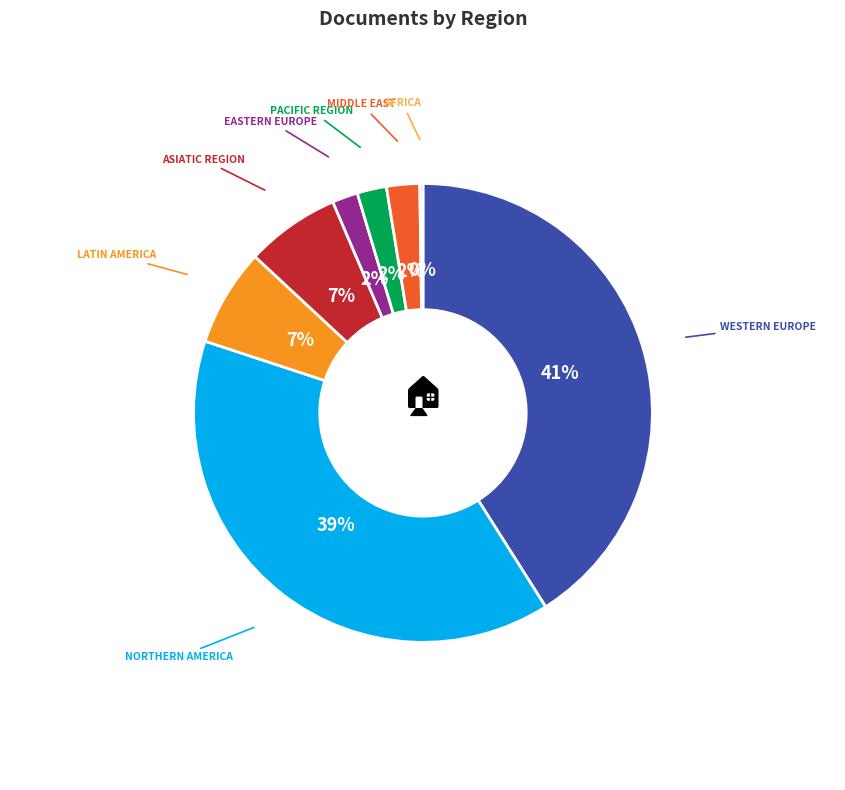

Is there a majority slice in this chart?

No